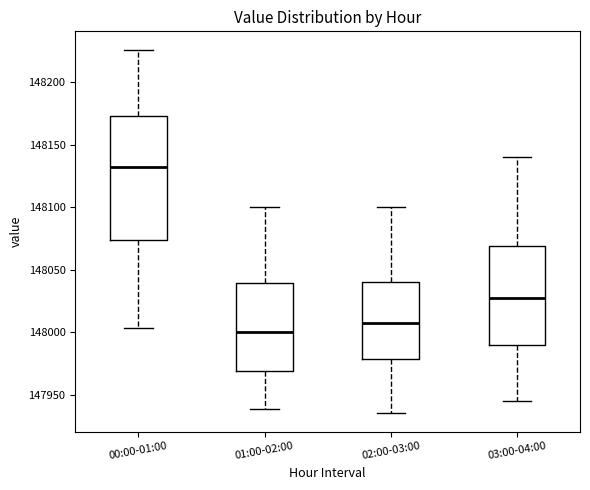

Reading left to right, read every box against the y-axis: the position of its median line, the range the box covers, and the ends of its whiskers. The values are not printed on the chart, so give them approximately, as read against the axis.

00:00-01:00: median 148130, box 148075 to 148175, whiskers 148005 to 148225
01:00-02:00: median 148000, box 147970 to 148040, whiskers 147940 to 148100
02:00-03:00: median 148010, box 147980 to 148040, whiskers 147935 to 148100
03:00-04:00: median 148030, box 147990 to 148070, whiskers 147945 to 148140